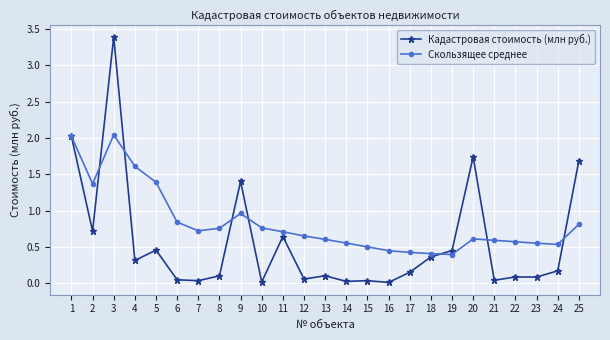

Where is Кадастровая стоимость (млн руб.) nearest to the value 1?

2